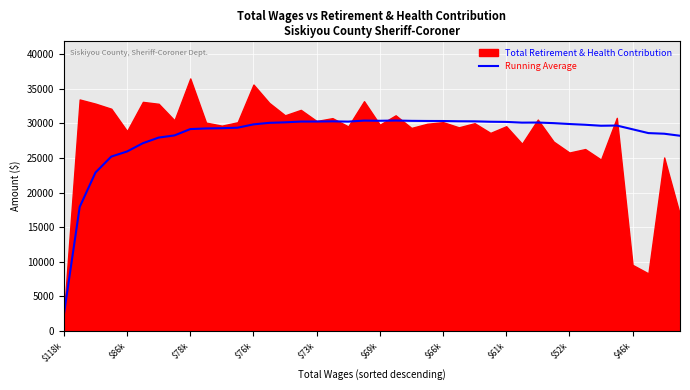

The chart shows a value of 20618.5 at 29. True or false?

False